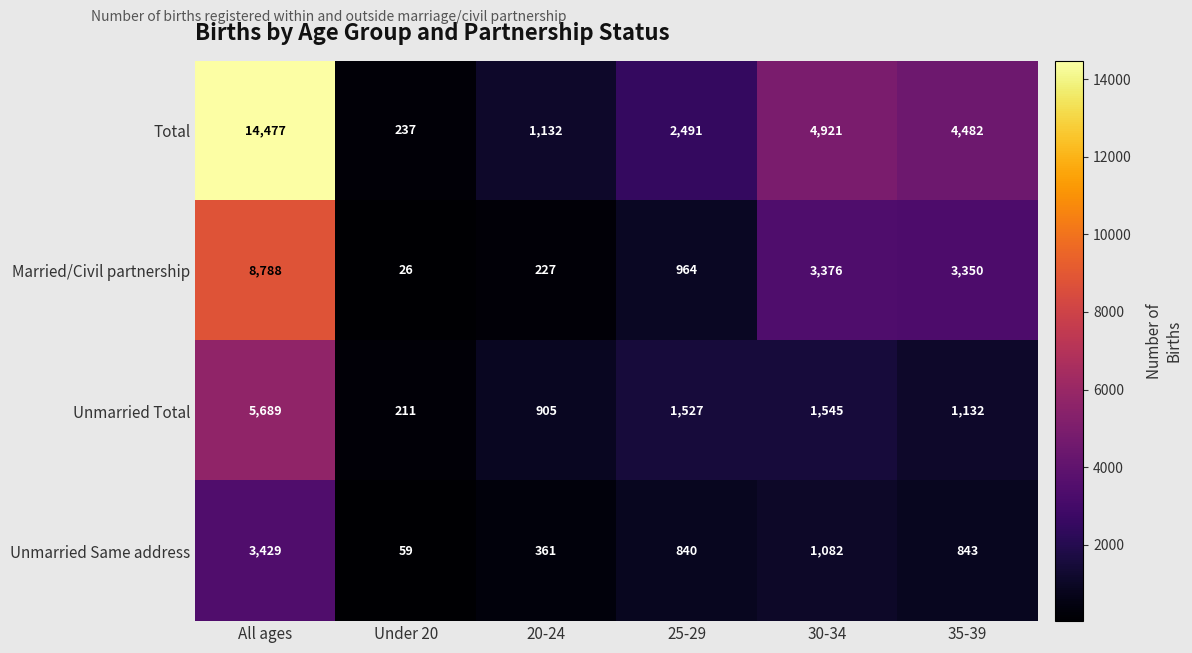

At which label is Married/Civil partnership closest to 4407?

30-34